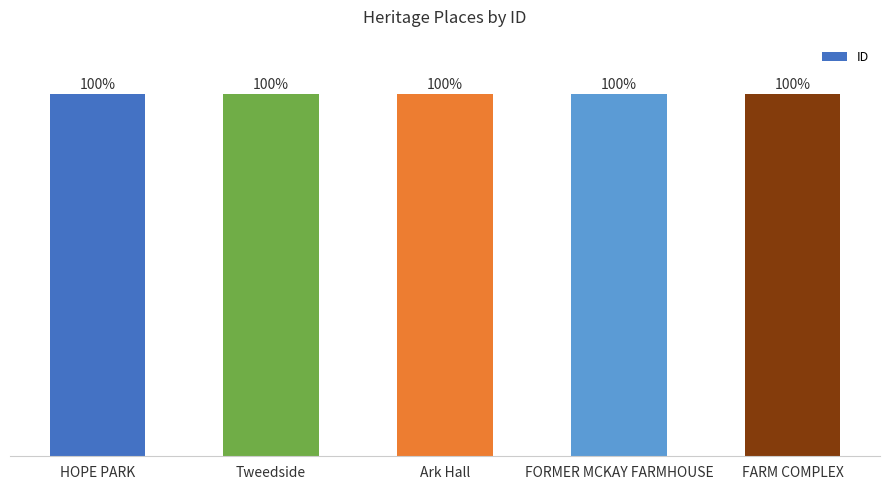

Which label corresponds to the largest value in the chart?

FARM COMPLEX